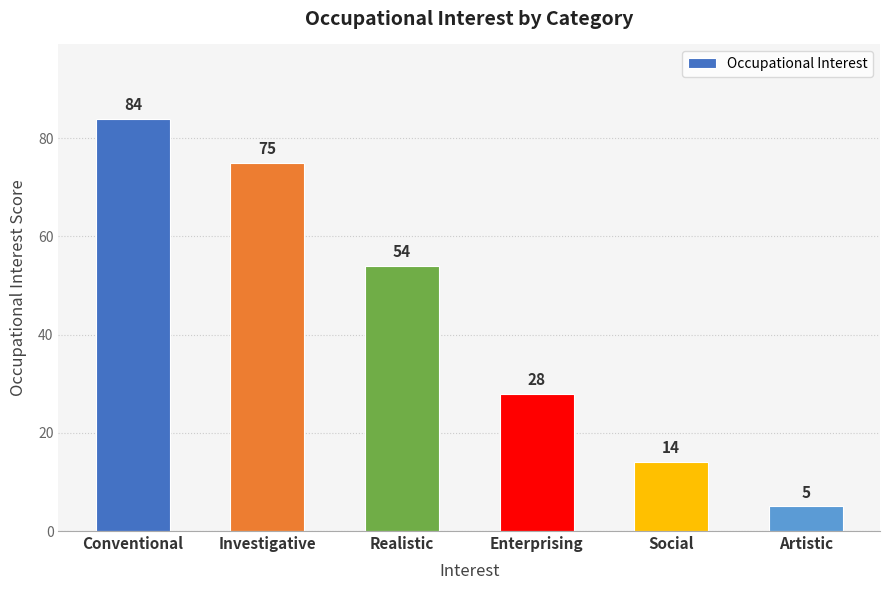

What value does the data have at Investigative, to the nearest 10?

80